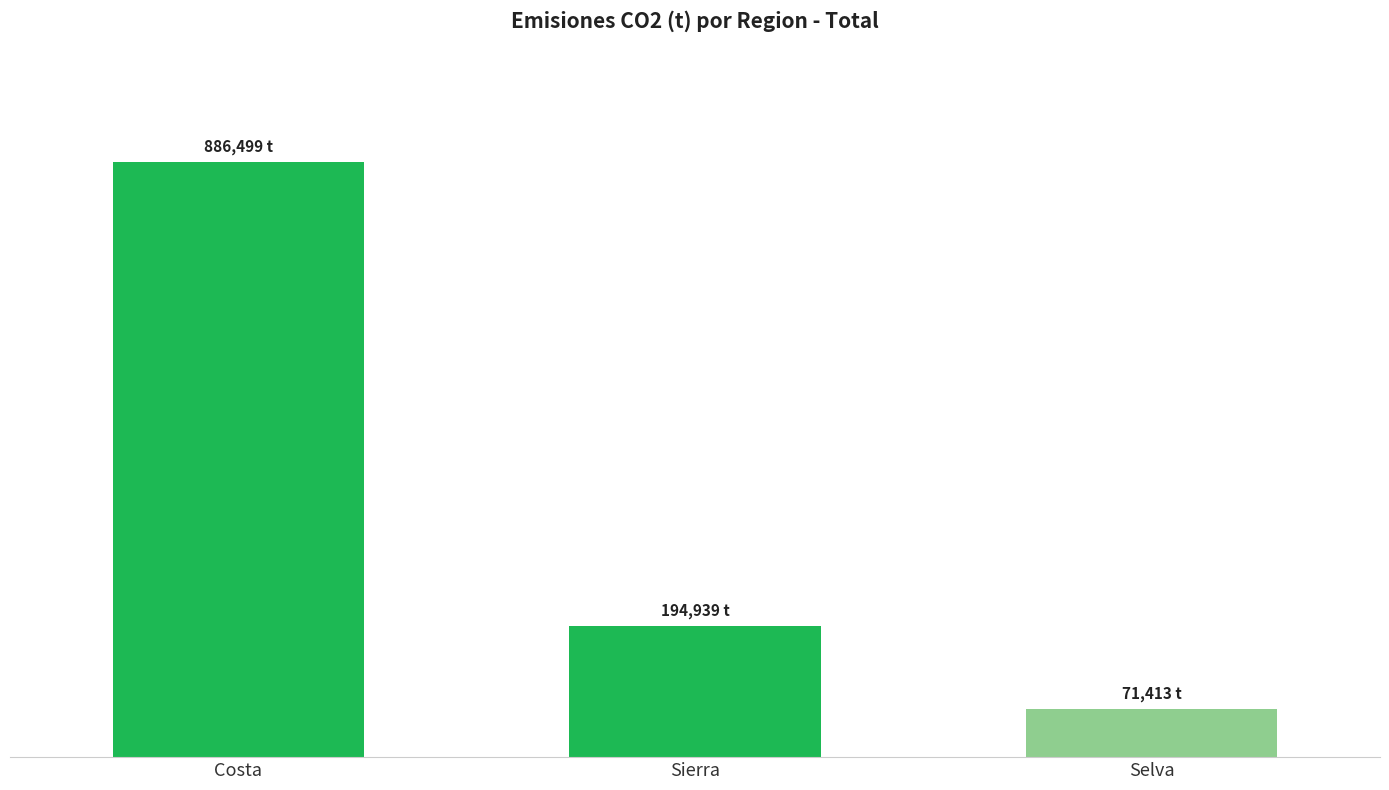

What is the change in value from Costa to Sierra?

-691560.0